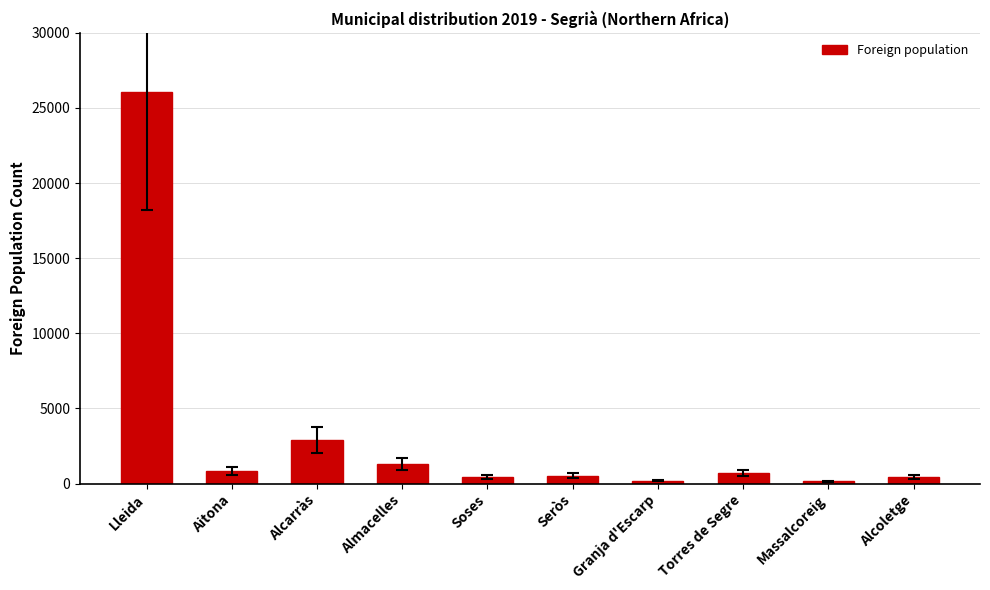

Read the value at Almacelles, to the nearest 10.

1290